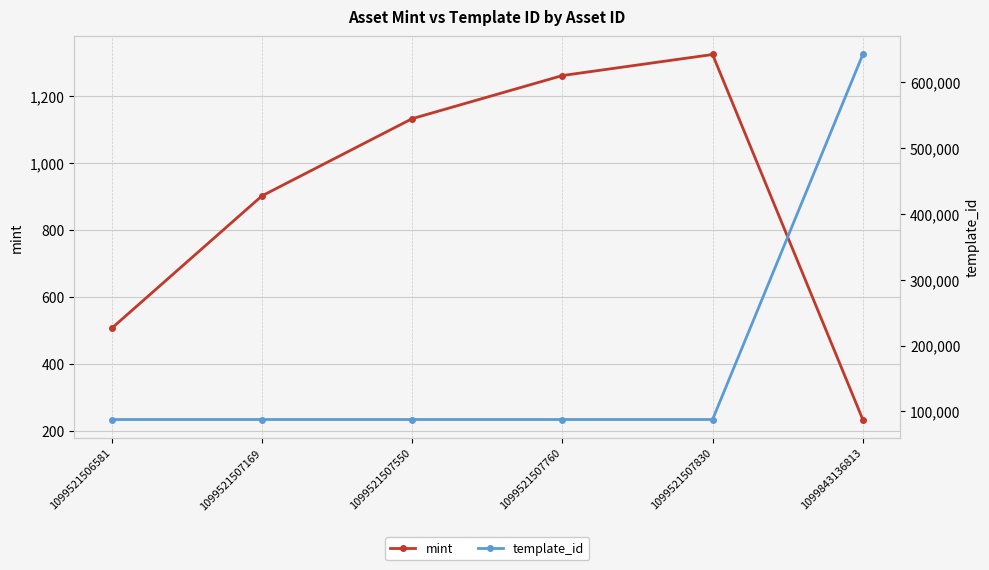

Where does the mint series first go above 1133?

1099521507760